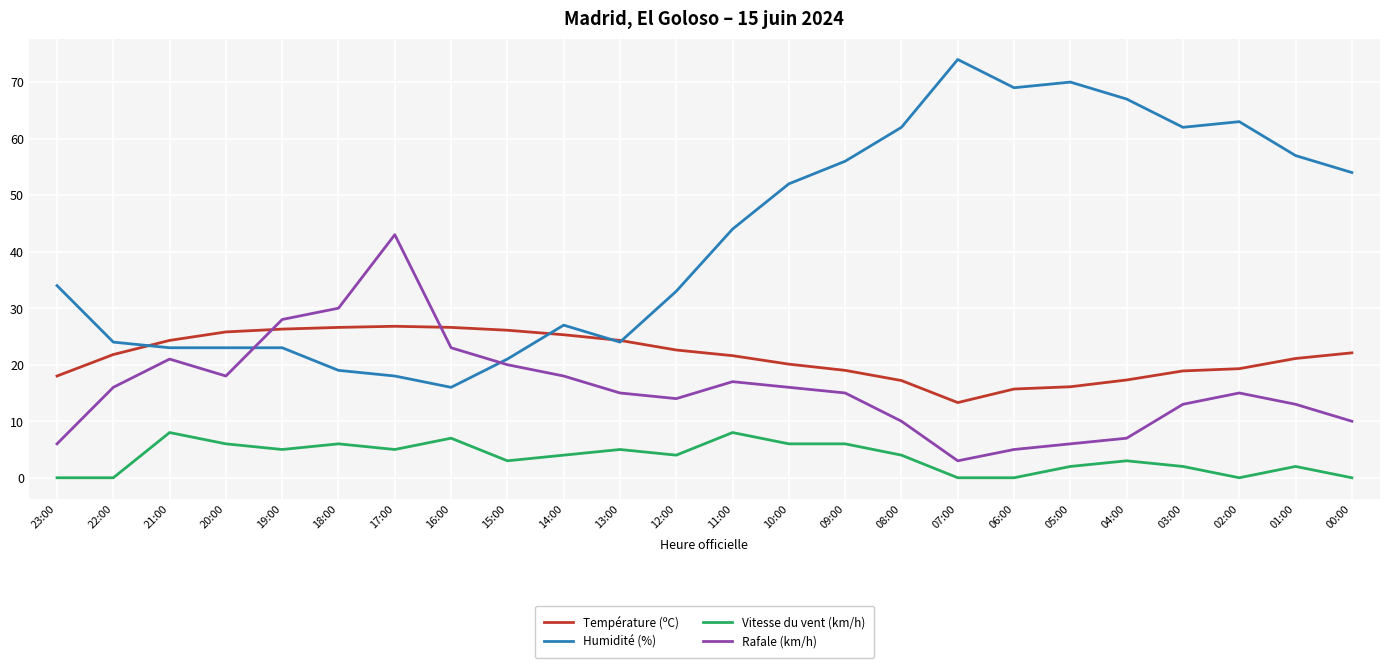

Rank the series at 11:00 from highest to lowest value.

Humidité (%), Température (ºC), Rafale (km/h), Vitesse du vent (km/h)